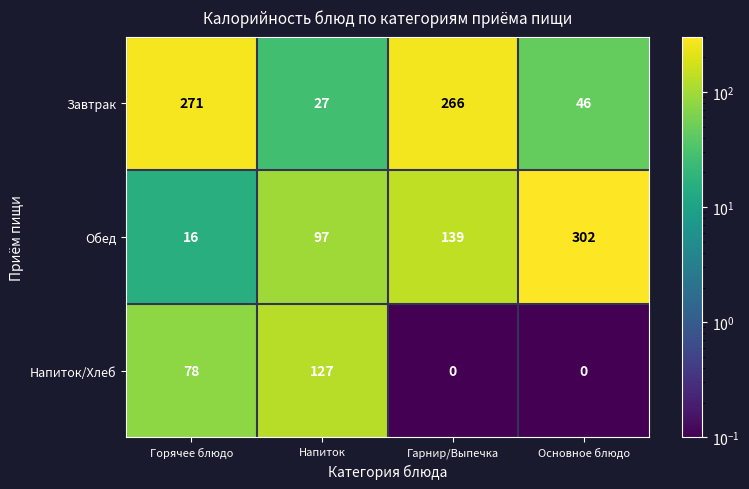

Count the number of data series in this chart.

3